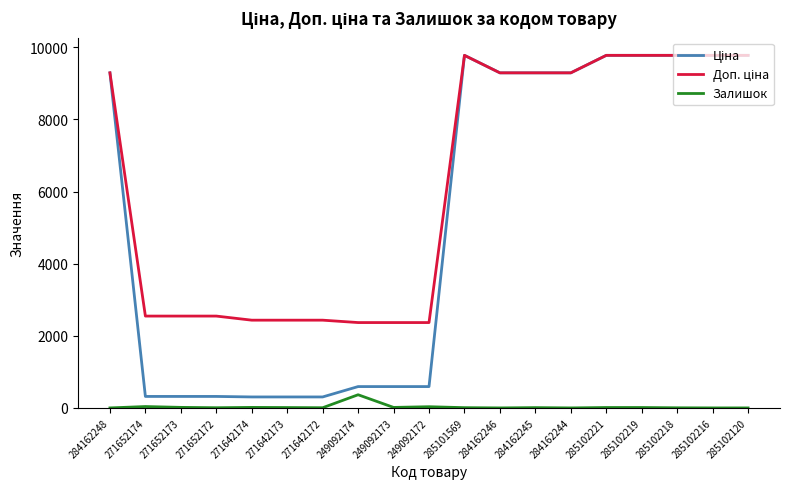

Is it true that Залишок equals 5.0 at 271652172?

True